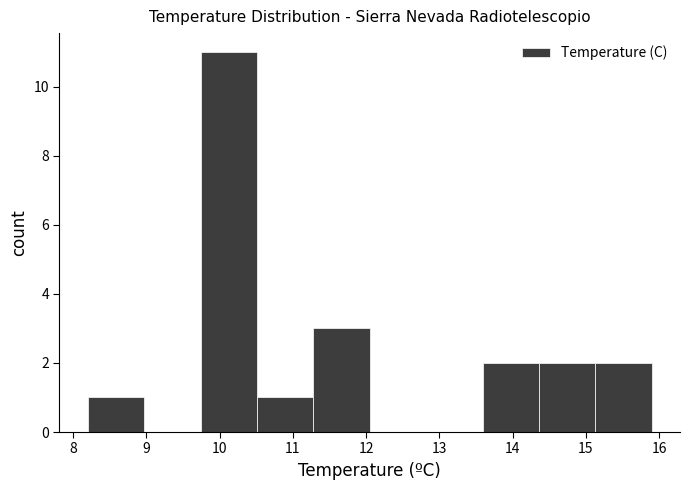

How tall is the bar that spans 15.13 to 15.90 on the x-axis? Neither the bar edges nor the heights are printed on the chart, so give them approximately, as read against the axes.

2